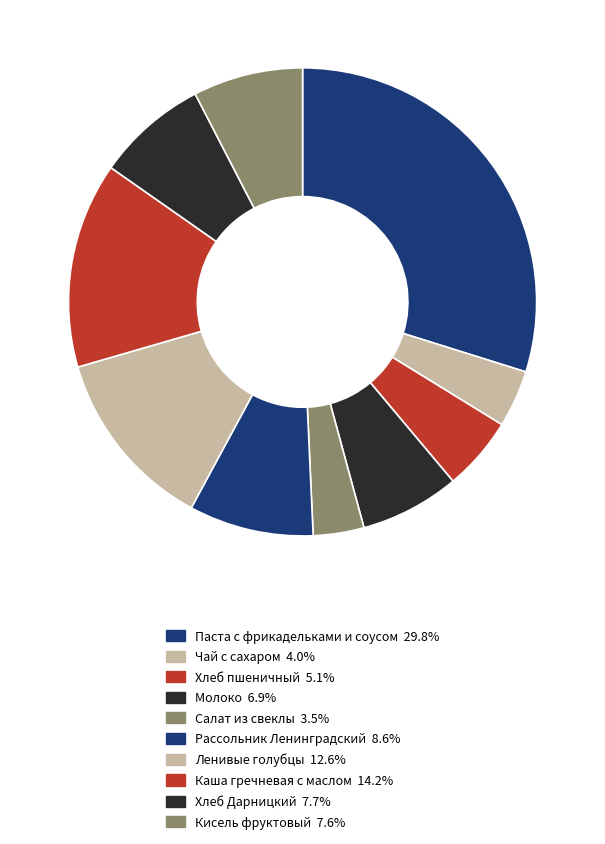

How many segments does this pie chart have?

10